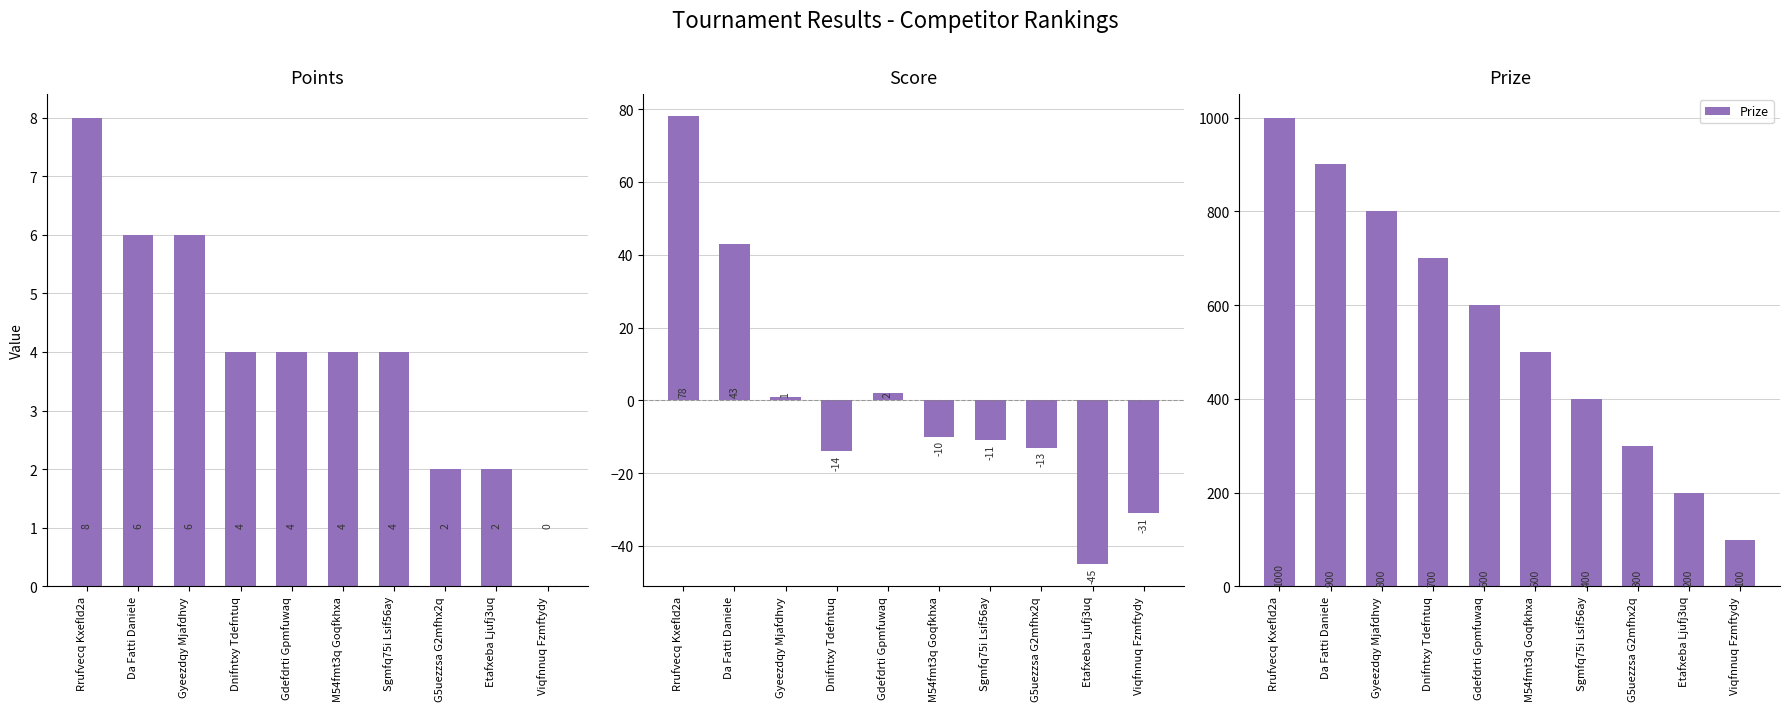

Reading left to right, extract all data points from this chart.

Points: Rrufvecq Kxefld2a=8	Da Fatti Daniele=6	Gyeezdqy Mjafdhvy=6	Dnifntxy Tdefntuq=4	Gdefdrti Gpmfuwaq=4	M54fmt3q Goqfkhxa=4	Sgmfq75i Lsif56ay=4	G5uezzsa G2mfhx2q=2	Etafxeba Ljufj3uq=2	Viqfnnuq Fzmftydy=0
Score: Rrufvecq Kxefld2a=78	Da Fatti Daniele=43	Gyeezdqy Mjafdhvy=1	Dnifntxy Tdefntuq=-14	Gdefdrti Gpmfuwaq=2	M54fmt3q Goqfkhxa=-10	Sgmfq75i Lsif56ay=-11	G5uezzsa G2mfhx2q=-13	Etafxeba Ljufj3uq=-45	Viqfnnuq Fzmftydy=-31
Prize: Rrufvecq Kxefld2a=1000	Da Fatti Daniele=900	Gyeezdqy Mjafdhvy=800	Dnifntxy Tdefntuq=700	Gdefdrti Gpmfuwaq=600	M54fmt3q Goqfkhxa=500	Sgmfq75i Lsif56ay=400	G5uezzsa G2mfhx2q=300	Etafxeba Ljufj3uq=200	Viqfnnuq Fzmftydy=100